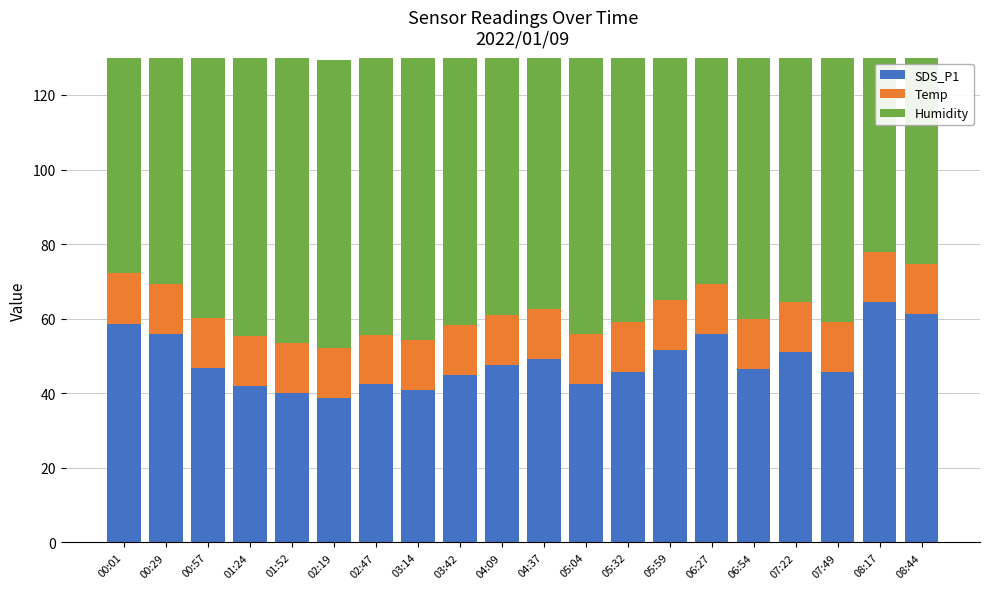

Which label corresponds to the smallest value in the chart?

00:29